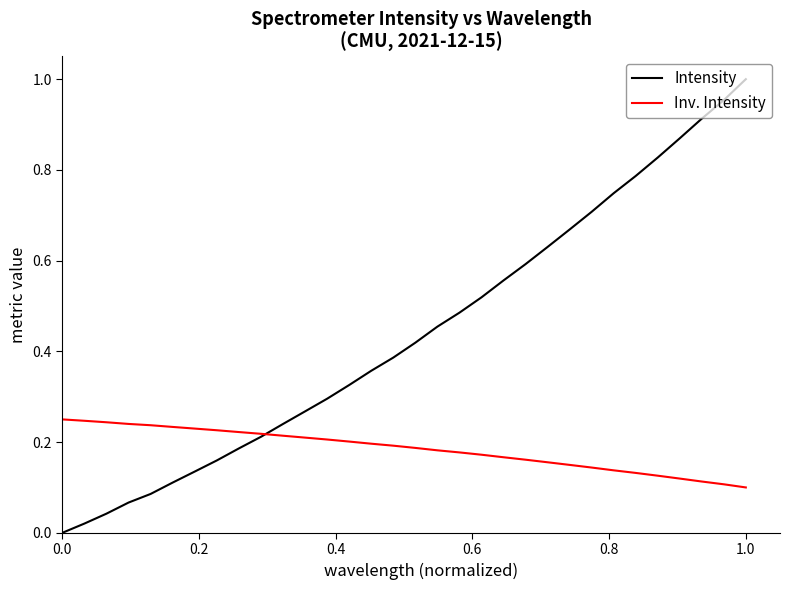

Count the number of data series in this chart.

2